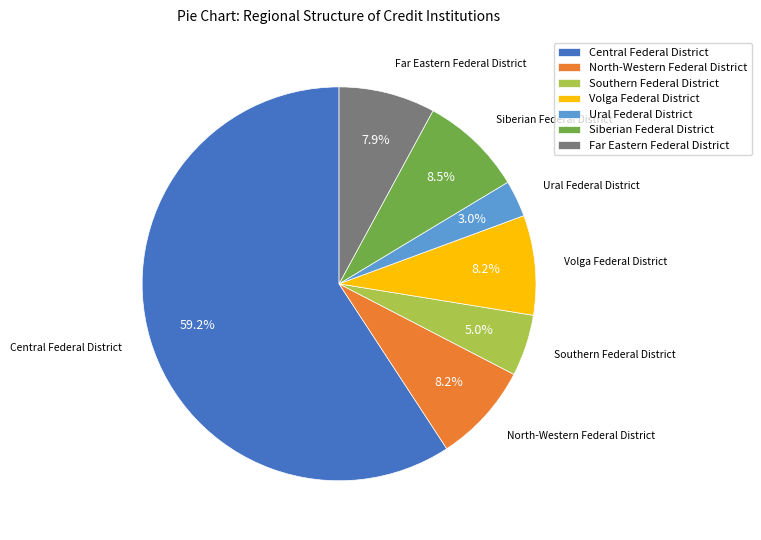

Is the sum of North-Western Federal District and Siberian Federal District greater than half?

No